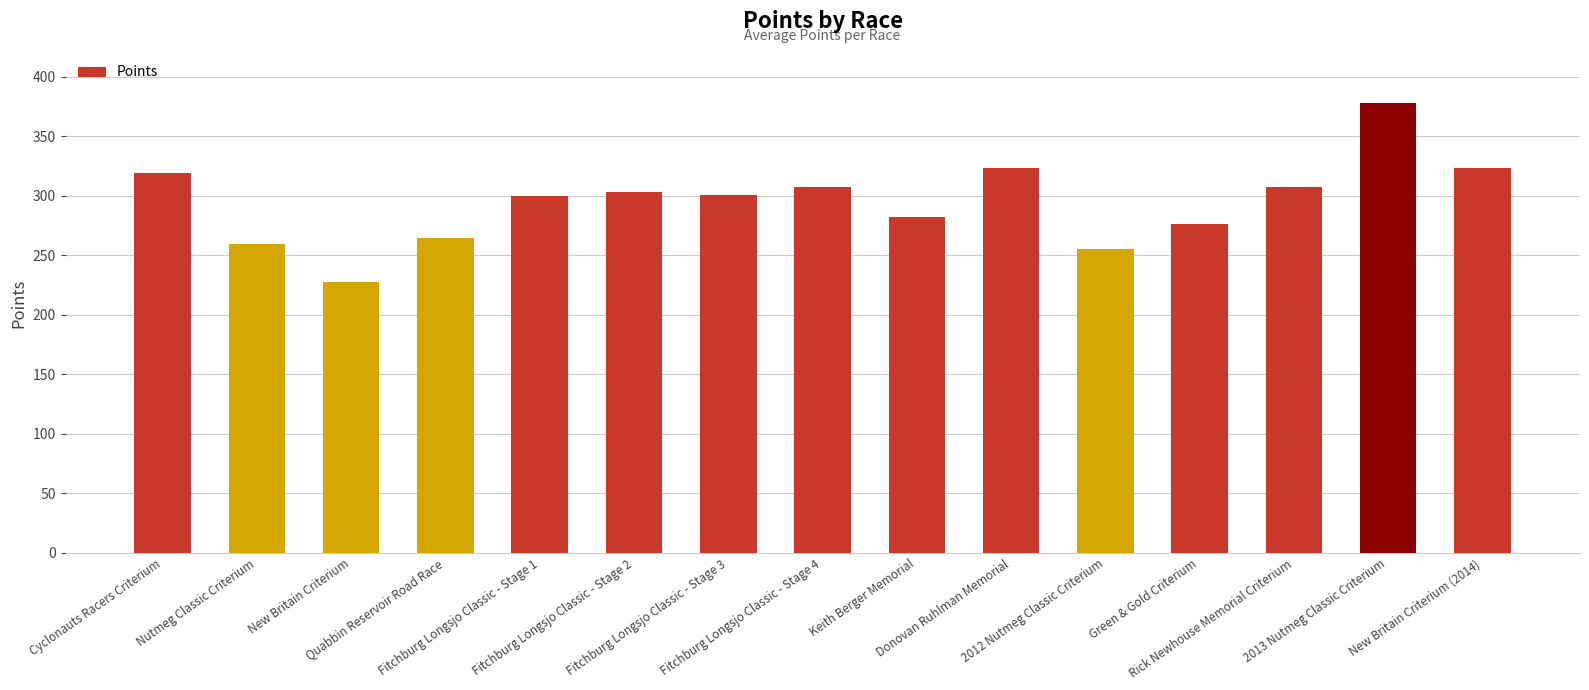

What is the average value?

295.2